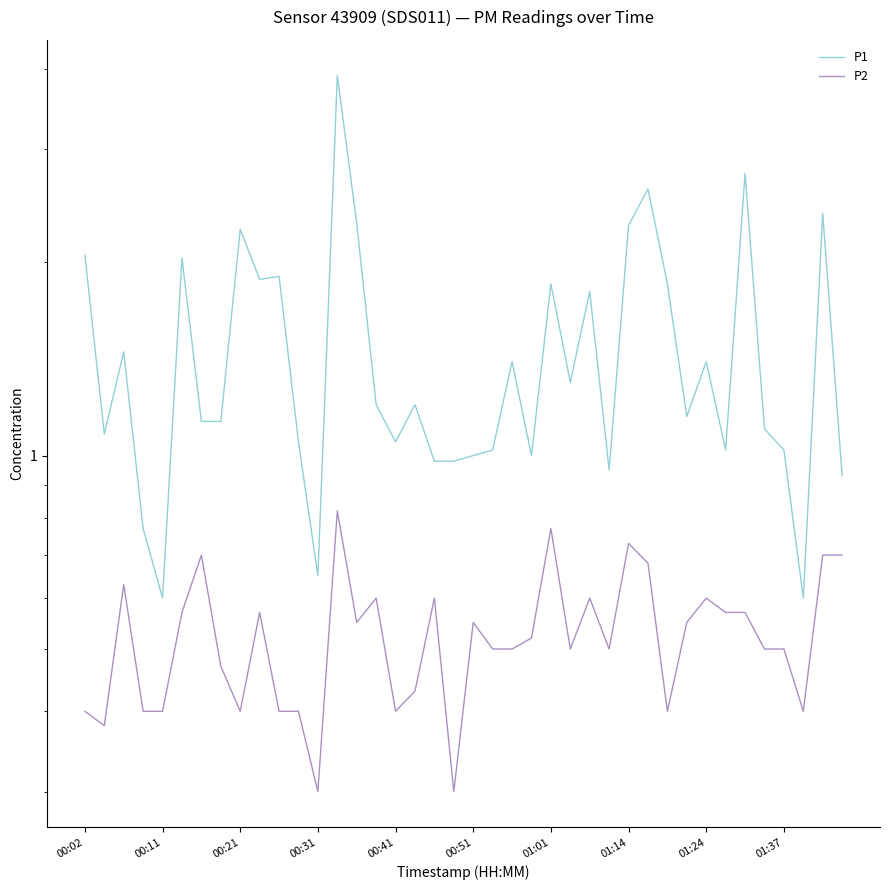

Rank the categories by P1 value from highest to lowest.

13, 34, 29, 38, 14, 28, 01:24, 00:02, 00:51, 10, 01:37, 24, 30, 26, 00:21, 22, 32, 25, 15, 17, 31, 01:01, 01:14, 35, 00:11, 11, 16, 21, 33, 36, 20, 23, 18, 19, 27, 39, 00:31, 12, 00:41, 37